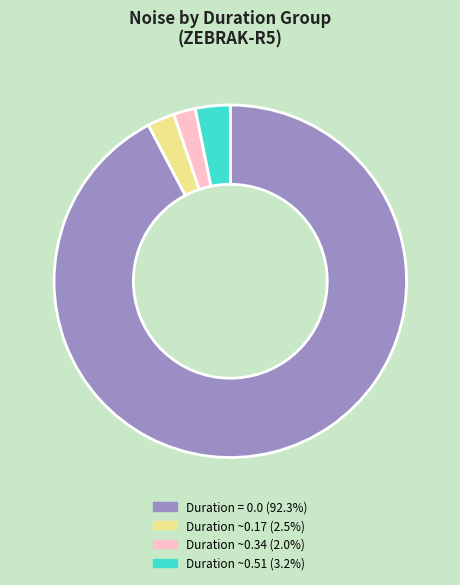

Does any single category account for the majority?

Yes